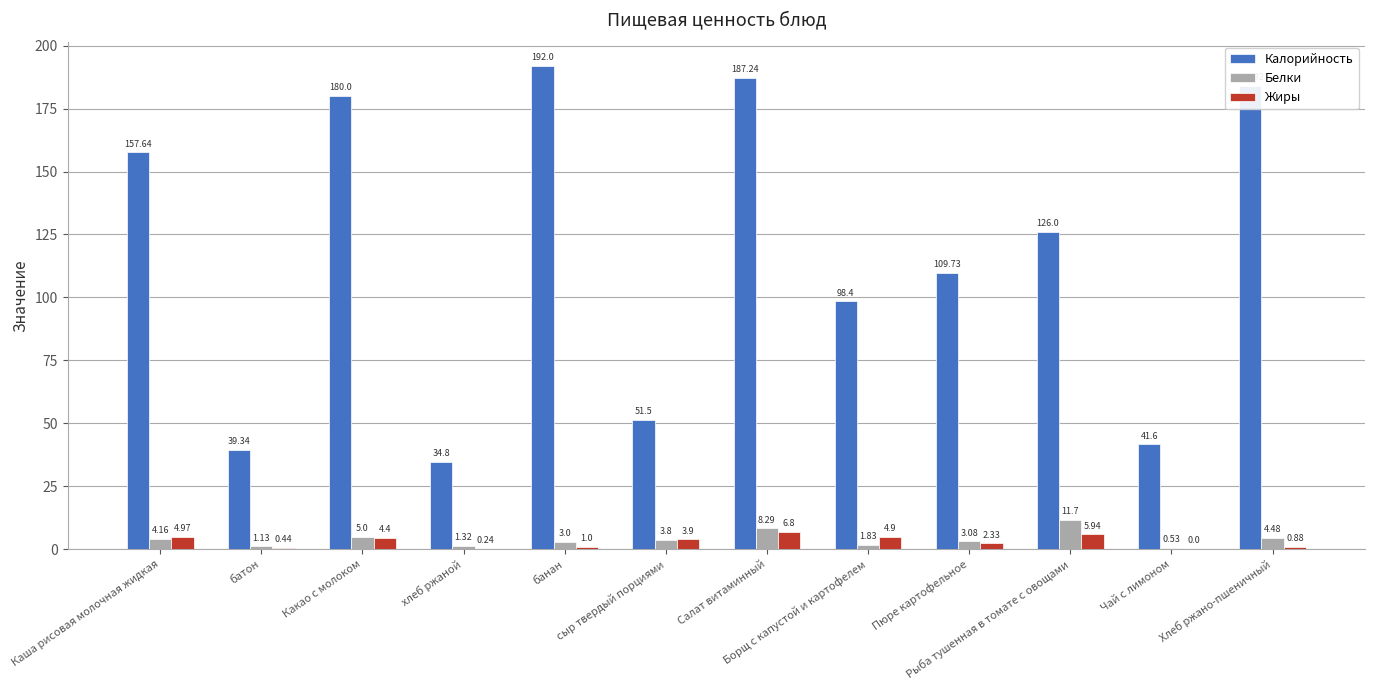

Which series changed the most between Каша рисовая молочная жидкая and Хлеб ржано-пшеничный?

Калорийность